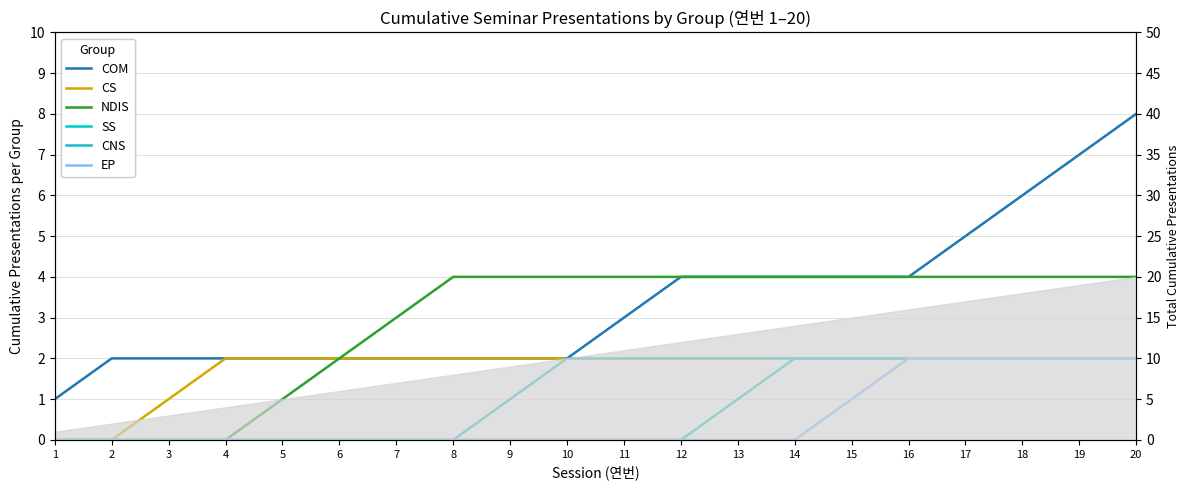

The SS series shows 1 at 10. True or false?

False